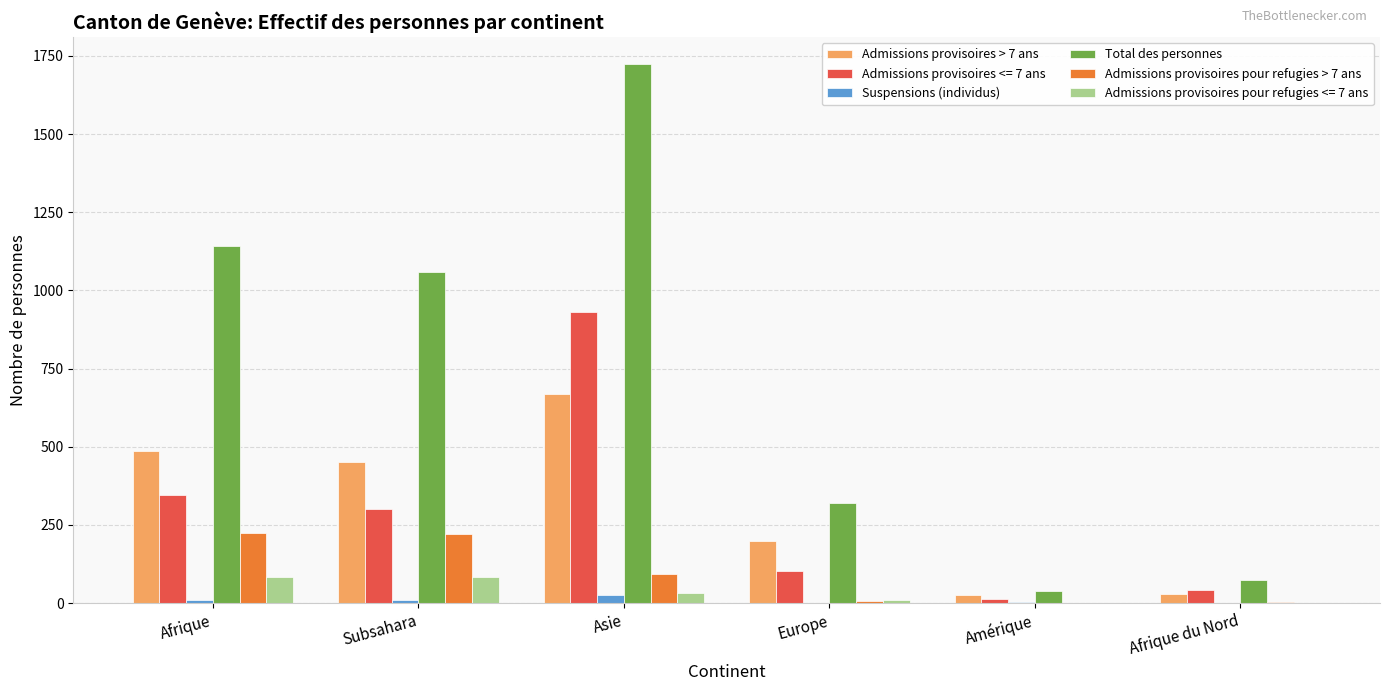

Which series has the largest total across all categories?

Total des personnes